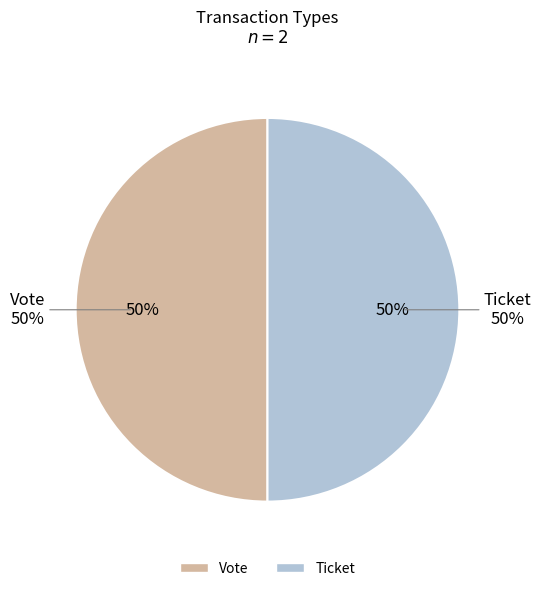

Which has a higher value, Vote or Ticket?

Vote